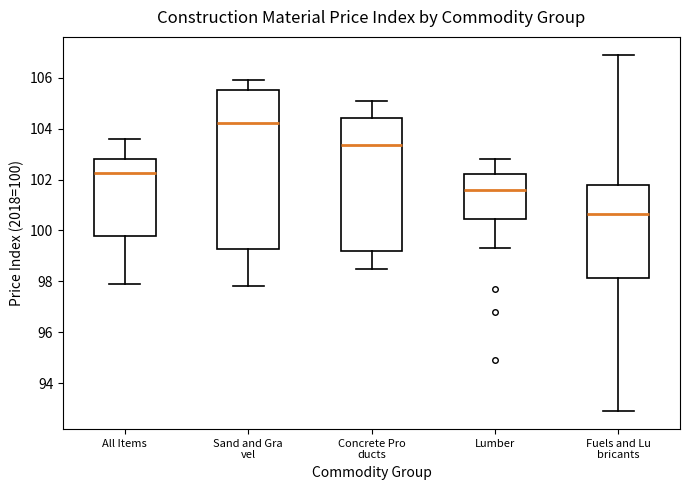

Which box's median line is the lowest?

Fuels and Lu bricants